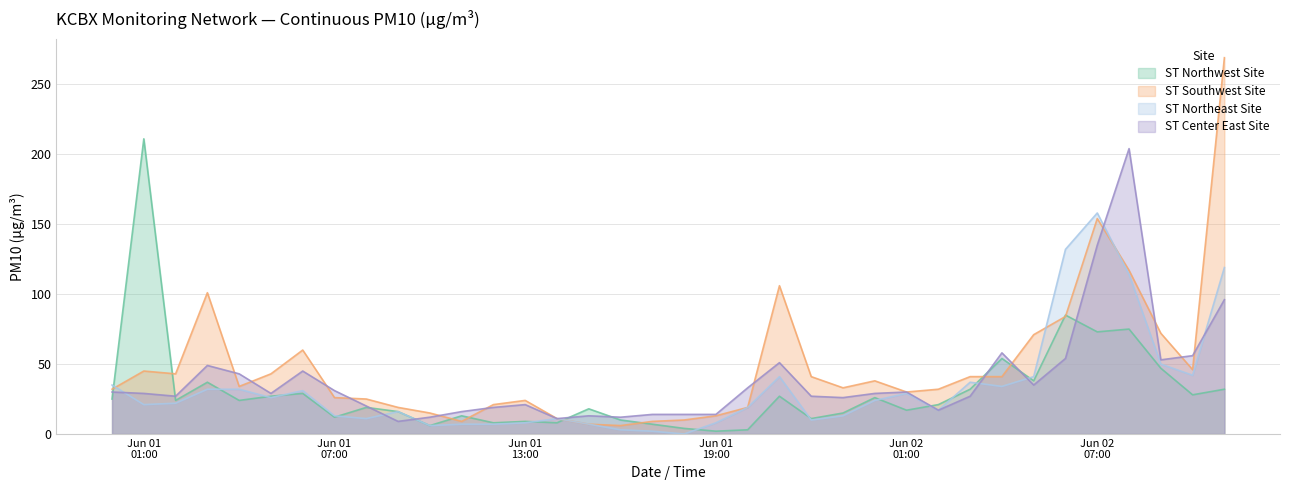

What is the difference between the highest and lowest values at 2025-06-02 02:00?

15